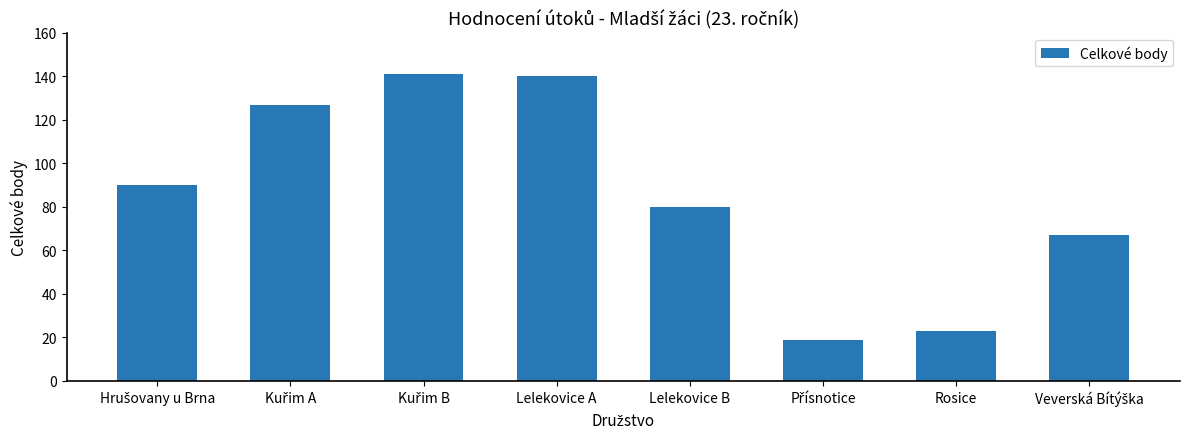

Reading left to right, transcribe all the data shown in this chart.

90	127	141	140	80	19	23	67